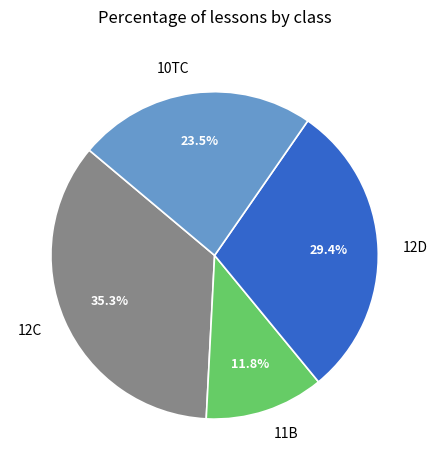

To the nearest percent, what is the difference between the largest and smallest slice percentages?

24%